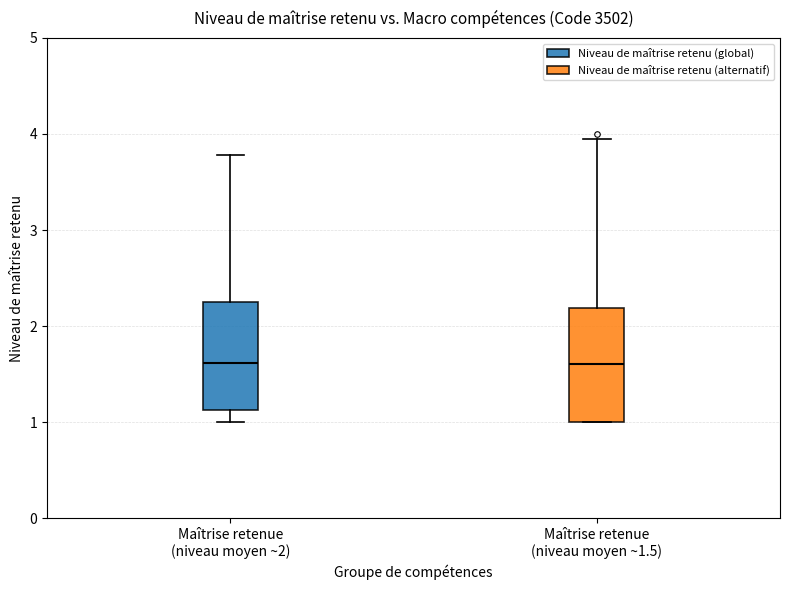

Where is the upper edge of the box for Maîtrise retenue (niveau moyen ~1.5) on the y-axis? The values are not printed on the chart, so give them approximately, as read against the axis.

2.2